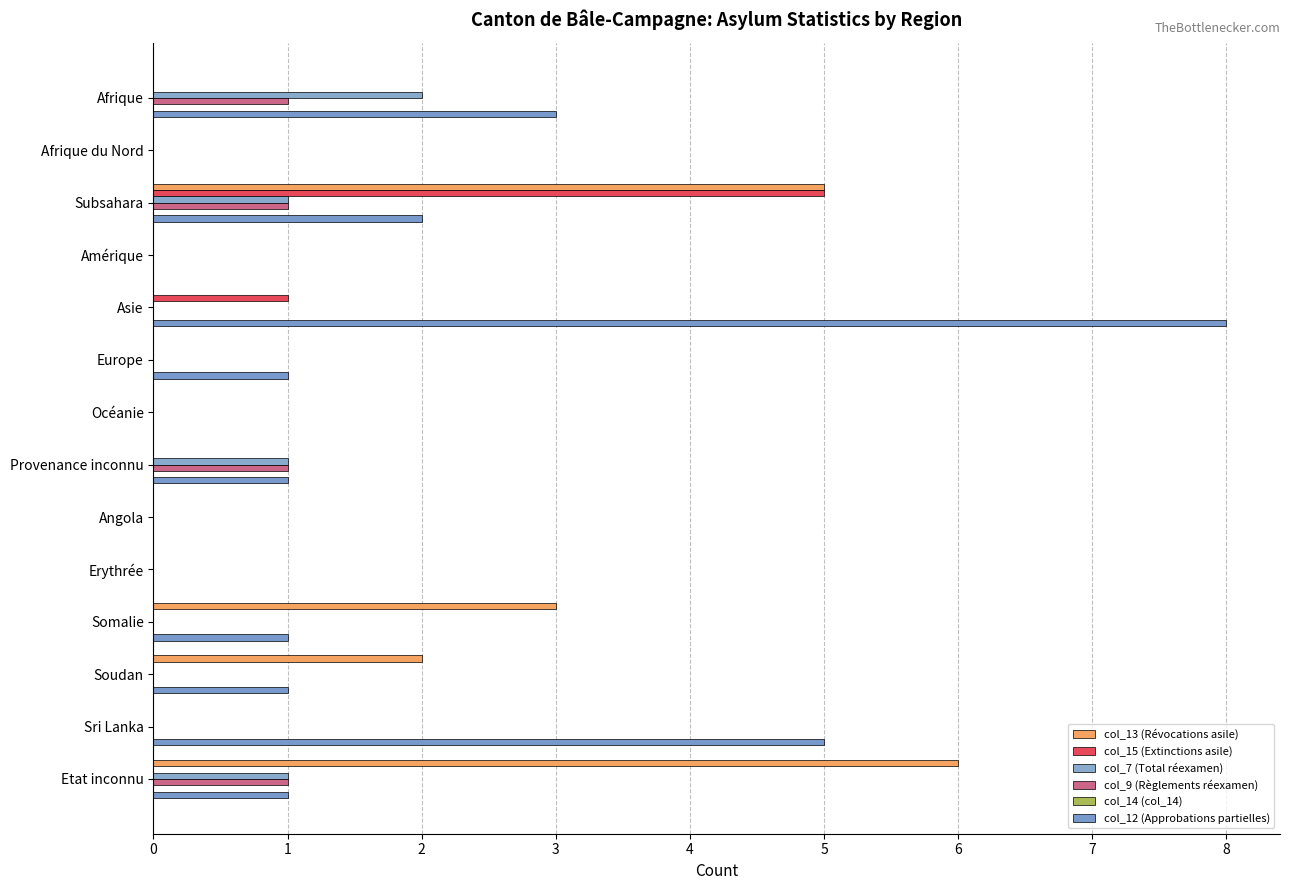

Count the number of categories in the chart.

14